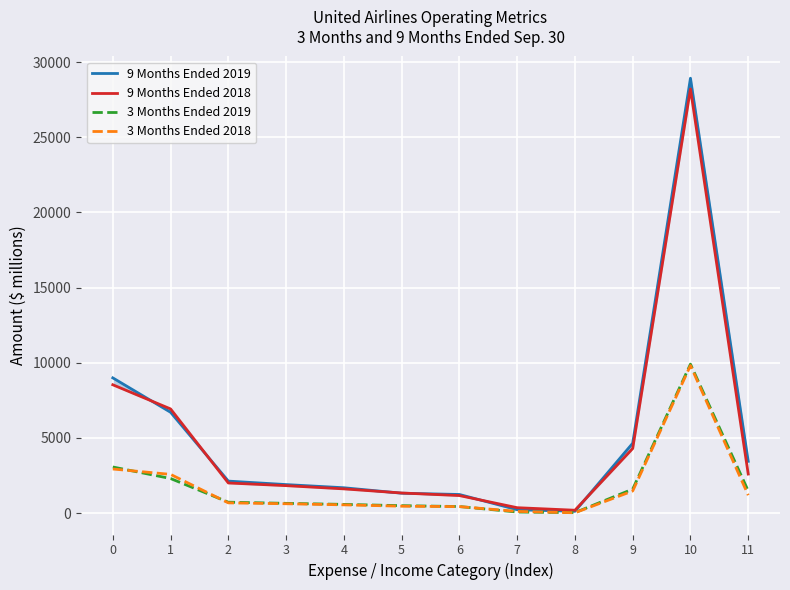

True or false: 9 Months Ended 2019 has a value of 157 at 8.

False